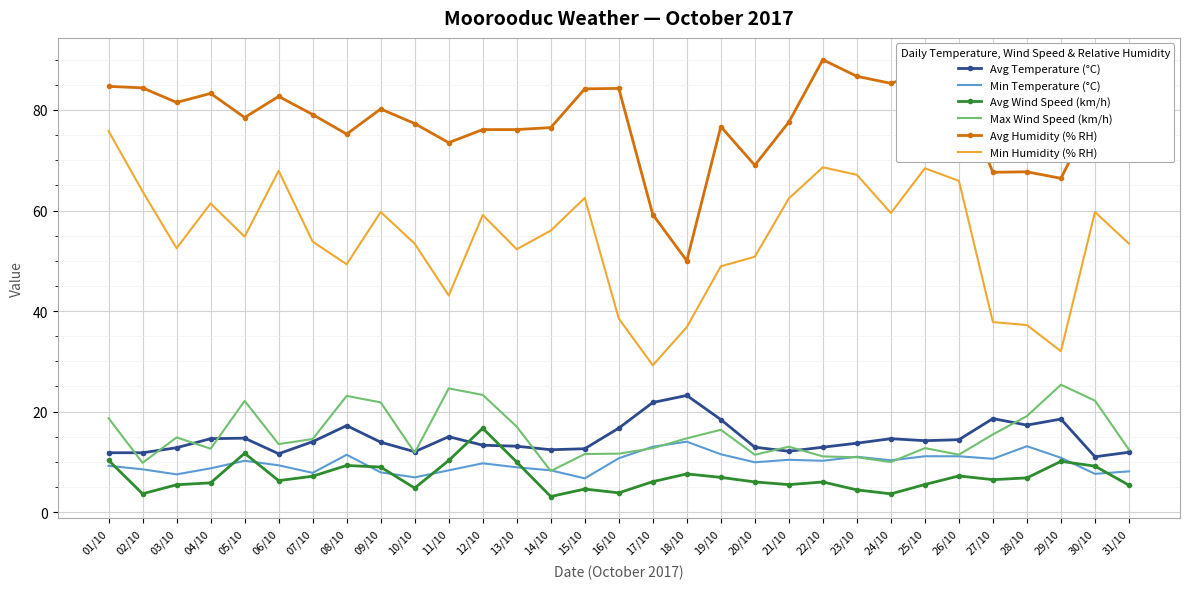

At which category is the sum across all series the highest?

01/10